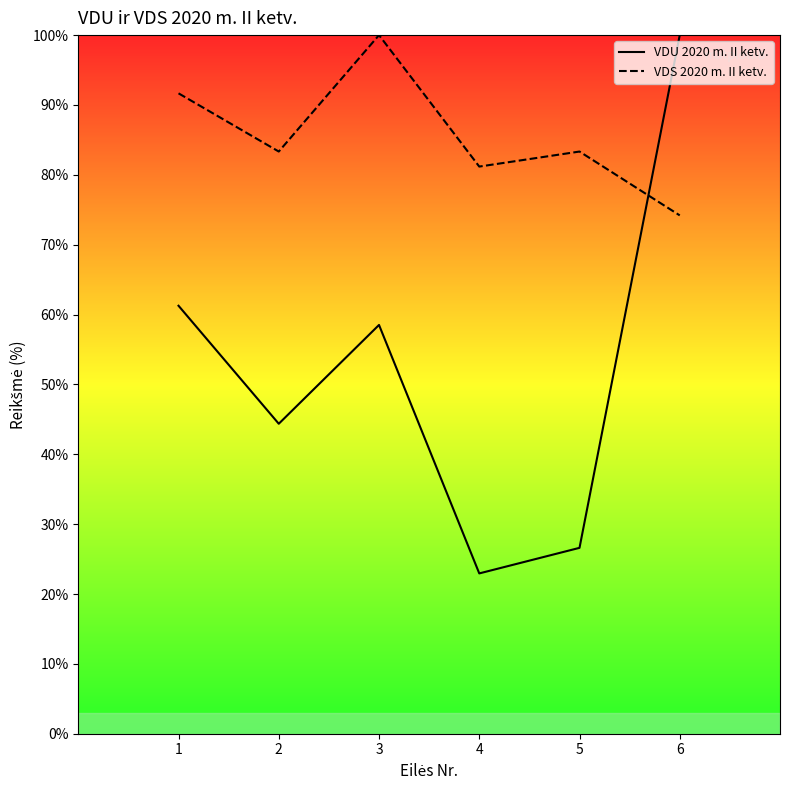

Reading right to left, list all the values displayed in this chart.

VDU 2020 m. II ketv.: 100.0	26.6	22.9	58.5	44.4	61.3
VDS 2020 m. II ketv.: 74.2	83.3	81.2	100.0	83.3	91.7